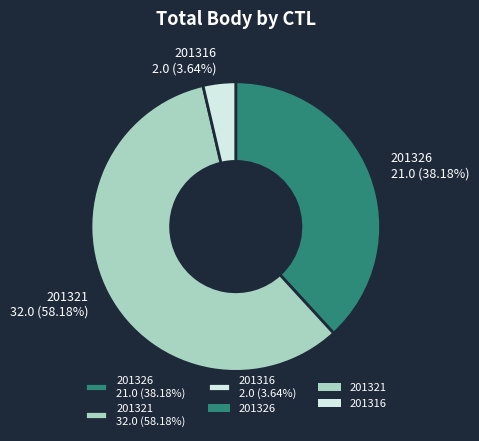

Which category has the smallest portion of the pie?

201316